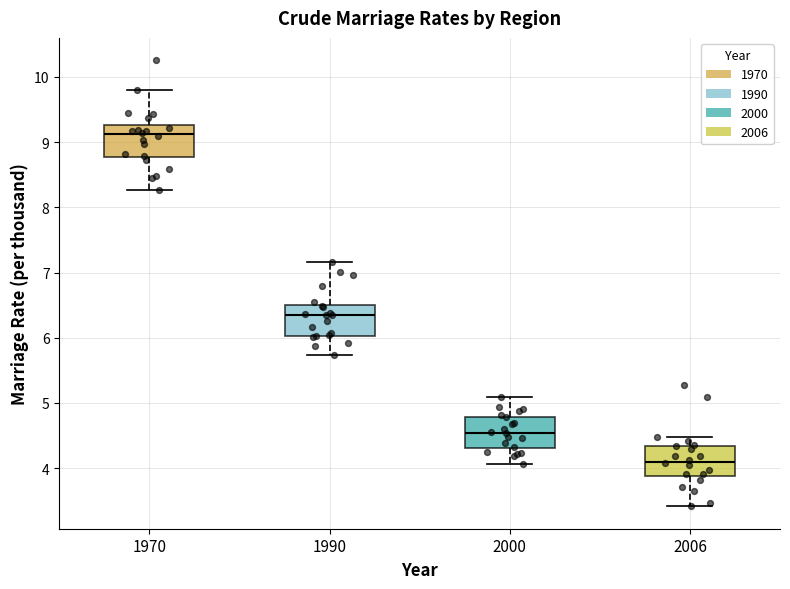

Reading left to right, read every box against the y-axis: the position of its median line, the range the box covers, and the ends of its whiskers. The values are not printed on the chart, so give them approximately, as read against the axis.

1970: median 9.1, box 8.8 to 9.3, whiskers 8.3 to 9.8
1990: median 6.3, box 6.0 to 6.5, whiskers 5.7 to 7.2
2000: median 4.5, box 4.3 to 4.8, whiskers 4.1 to 5.1
2006: median 4.1, box 3.9 to 4.3, whiskers 3.4 to 4.5